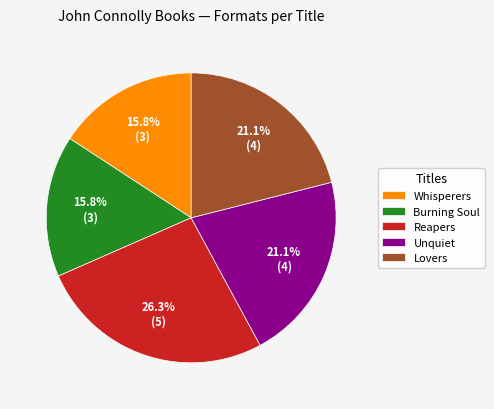

Does any single category account for the majority?

No